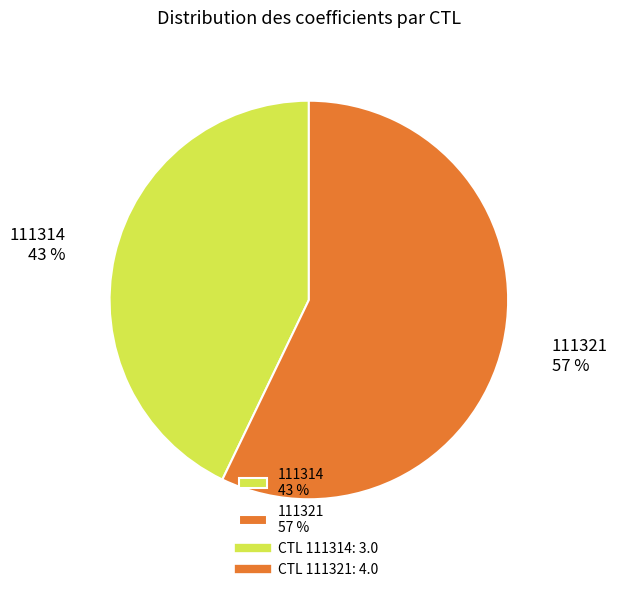

How many slices are in this pie chart?

2